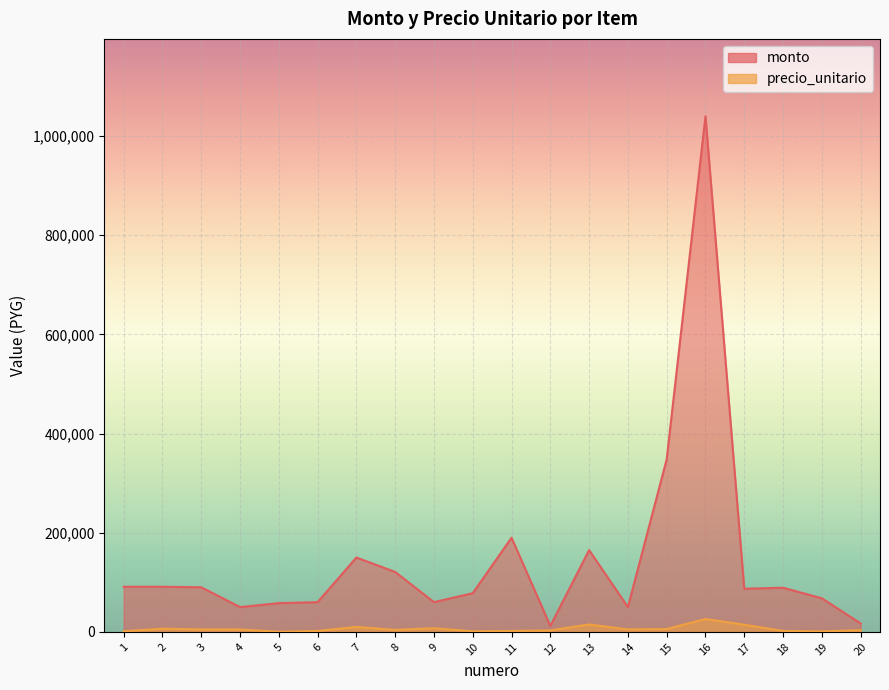

Does the chart display data point markers on the line(s)?

No